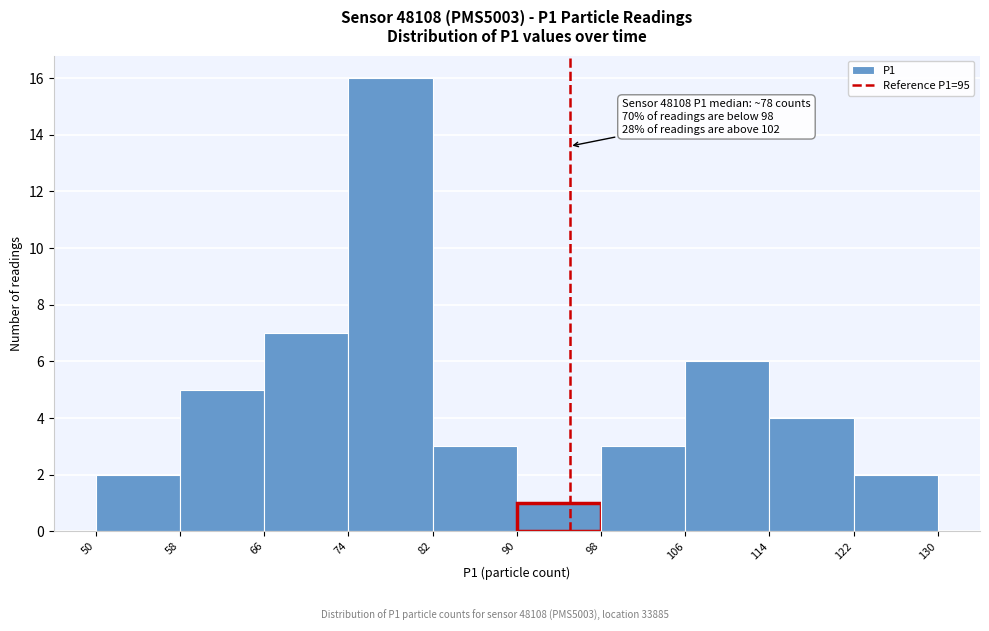

Which range on the x-axis has the tallest bar?

74 to 82